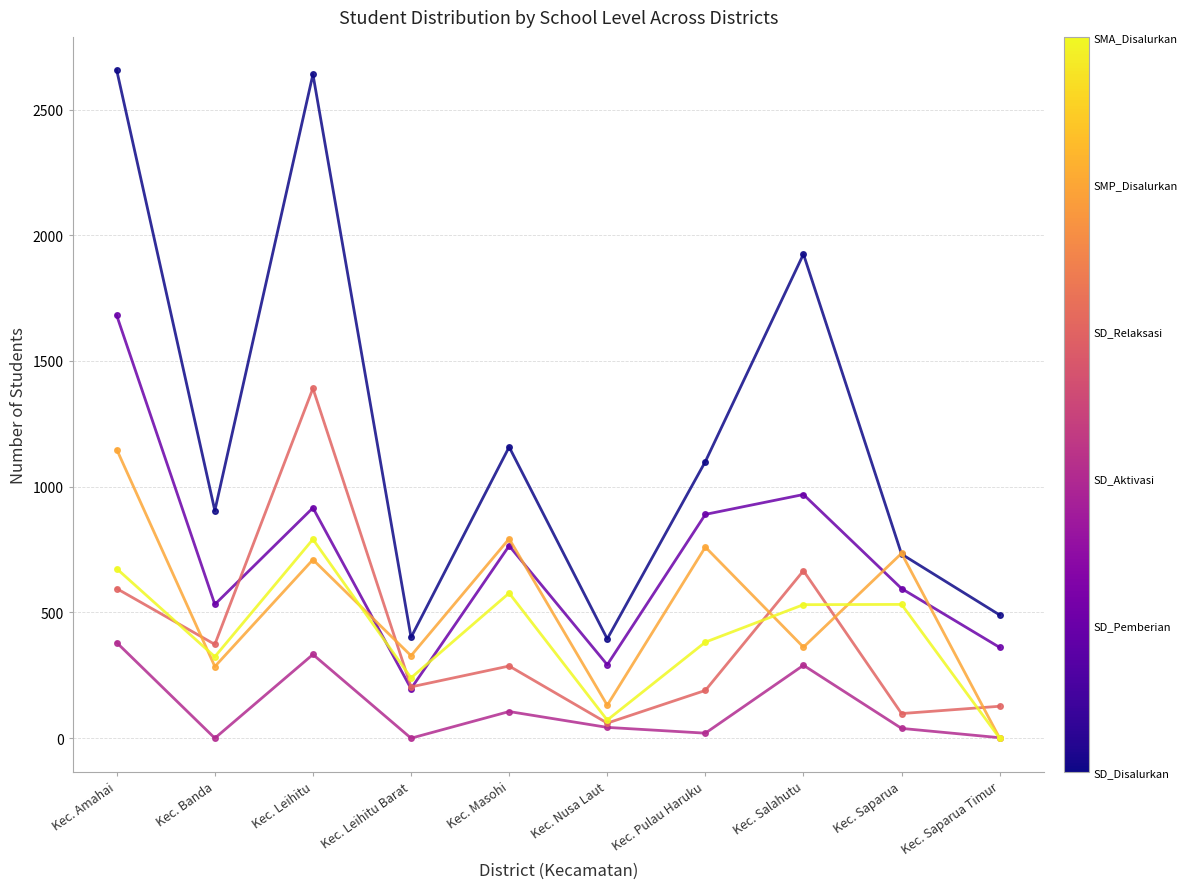

At which category is the sum across all series the highest?

Kec. Amahai